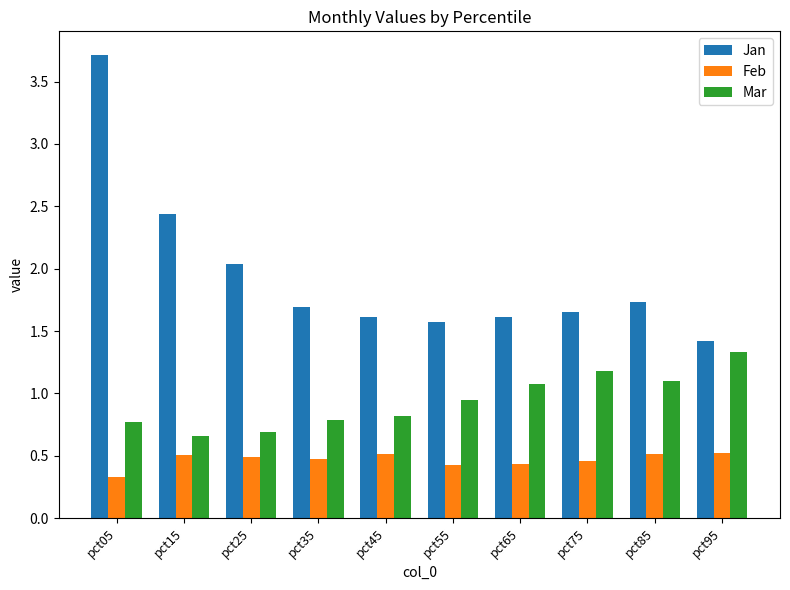

How many bars are there in each group?

3